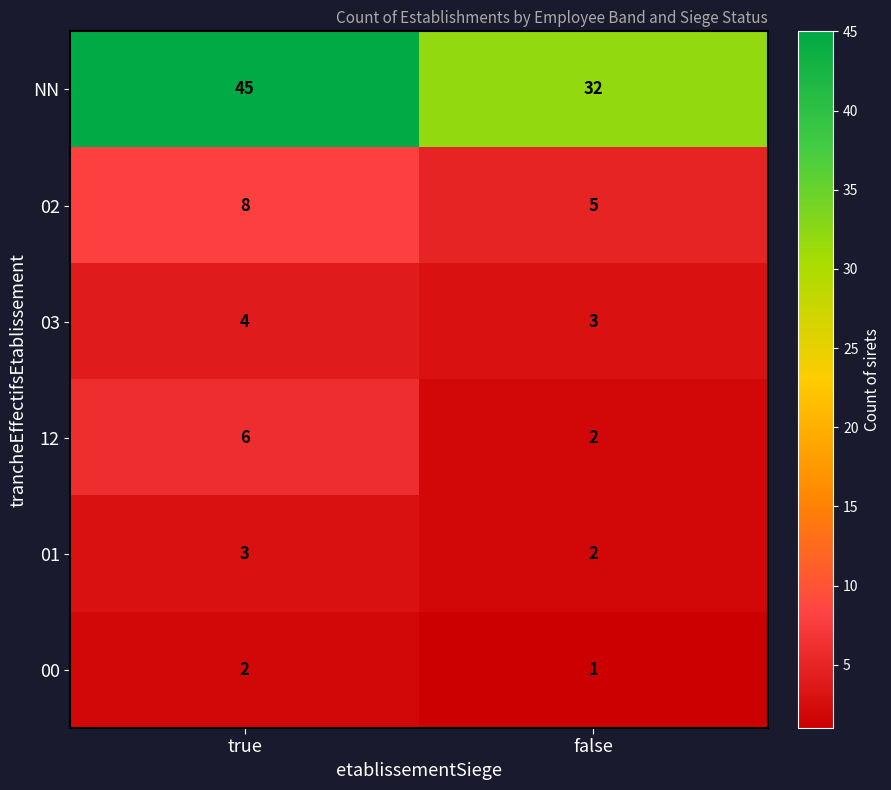

What is the average value of the 03 series?

4